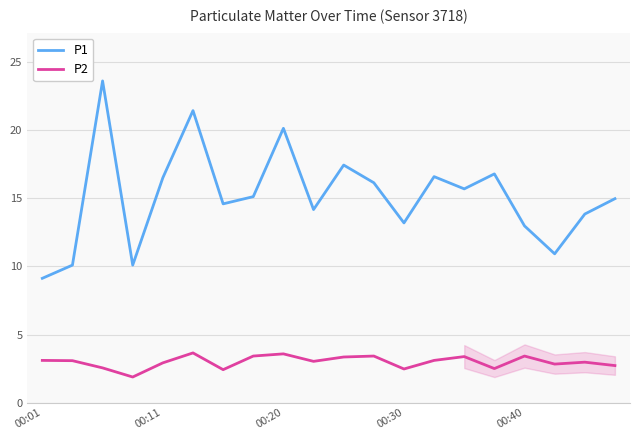

What is the maximum value shown in the chart?

23.6